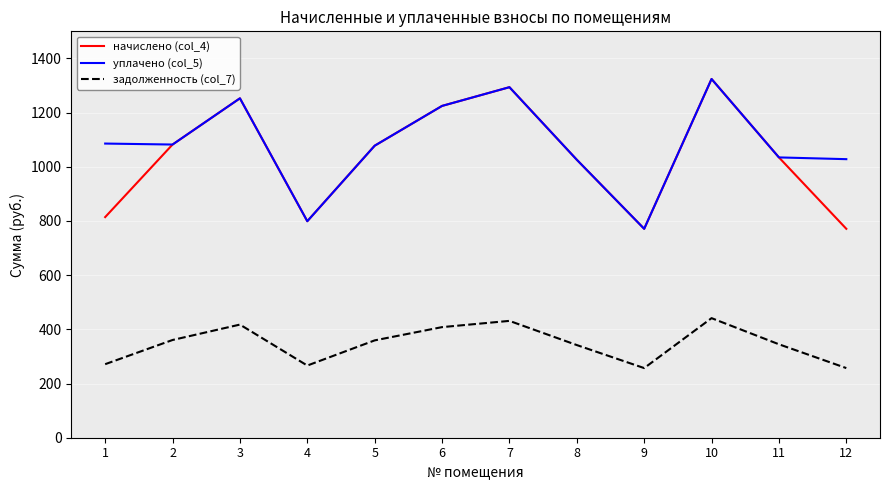

What is the total value across all series at 3?

2923.2